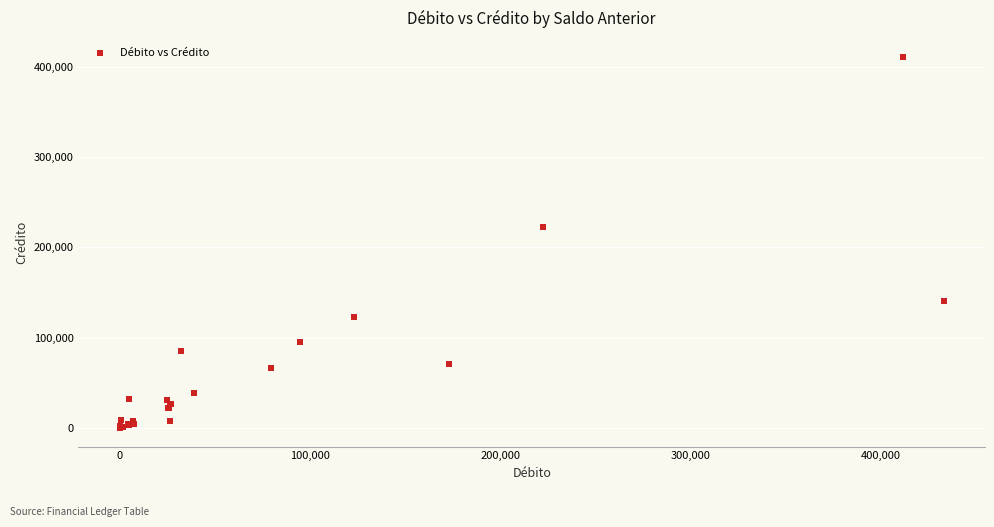

What Y value in the scatter plot is closest to 205769?

222358.0